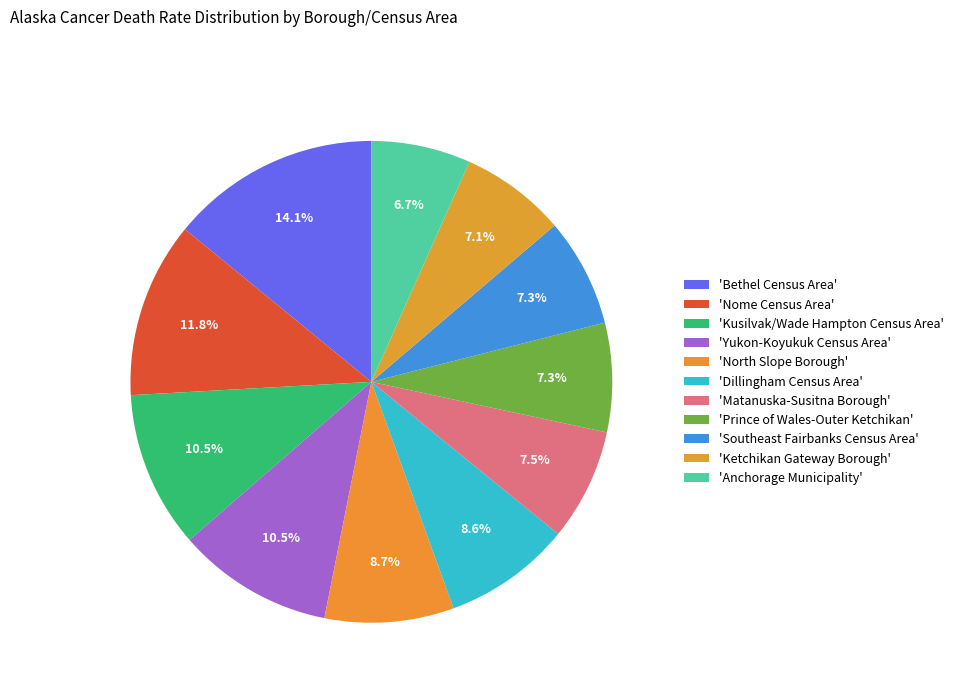

How many slices are in this pie chart?

11